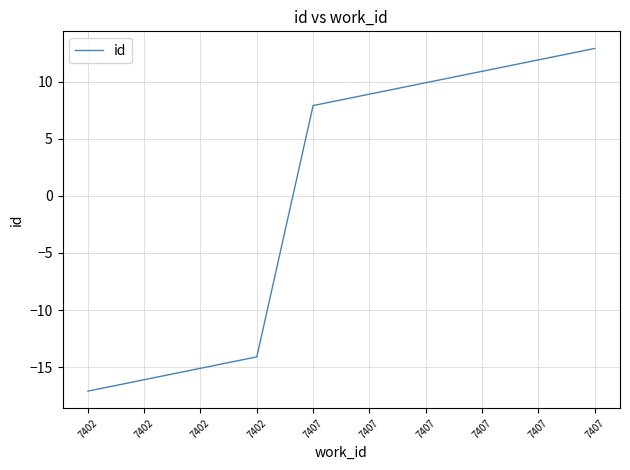

Reading left to right, extract all data points from this chart.

-17.1	-16.1	-15.1	-14.1	7.9	8.9	9.9	10.9	11.9	12.9